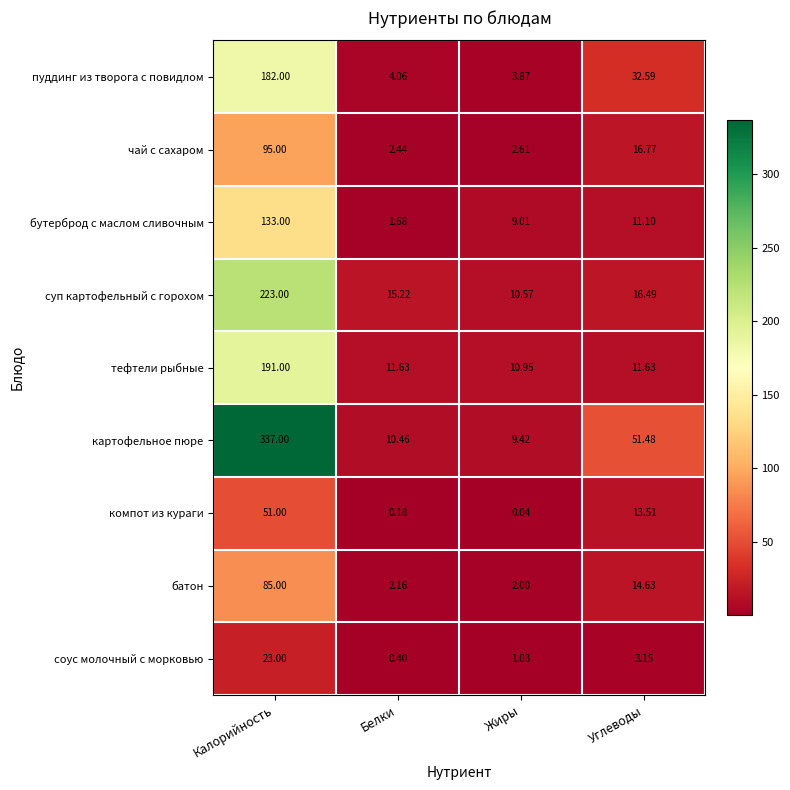

At which label does компот из кураги first exceed 13?

Калорийность